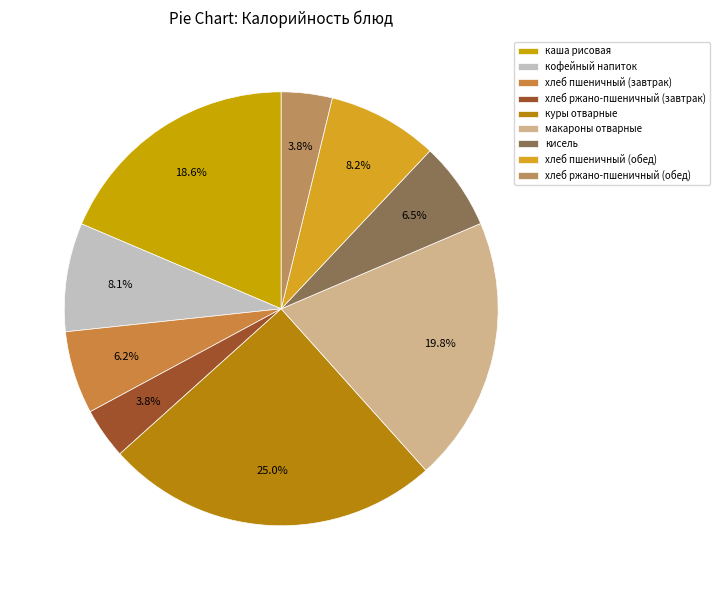

To the nearest percent, what portion does каша рисовая represent?

19%